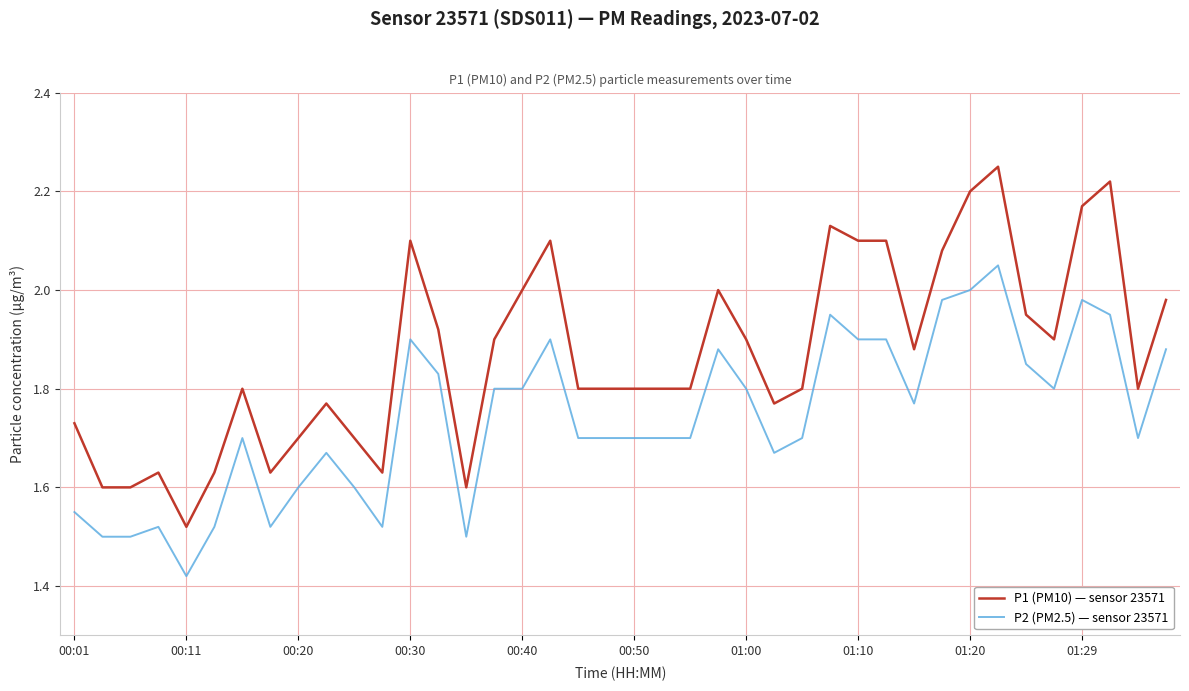

At how many categories does at least one series exceed 1?

40